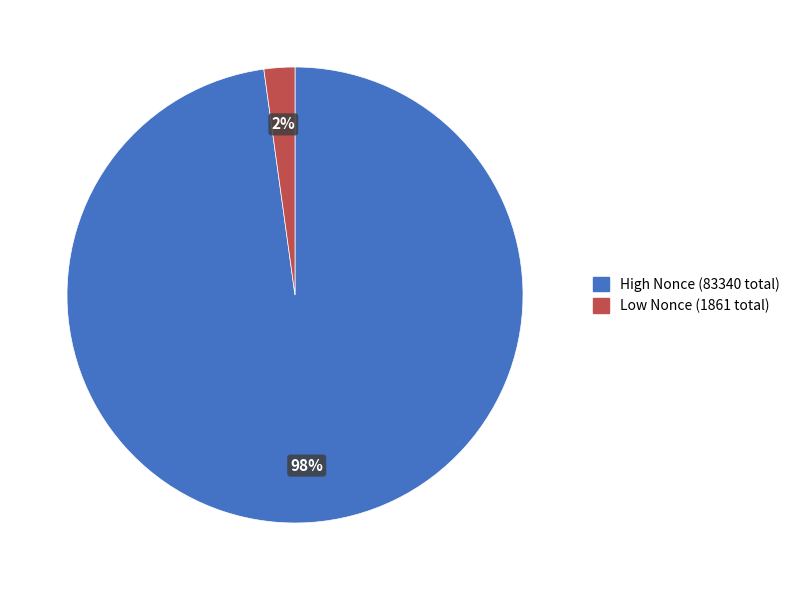

True or false: High Nonce (83340 total) accounts for 98% of the total.

True